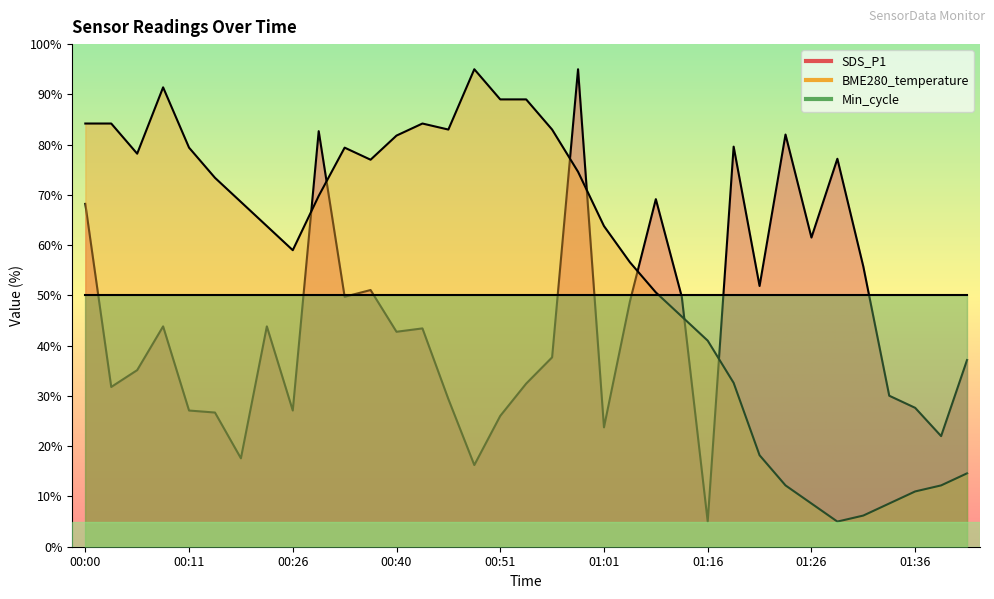

True or false: BME280_temperature and SDS_P1 intersect in this chart.

True